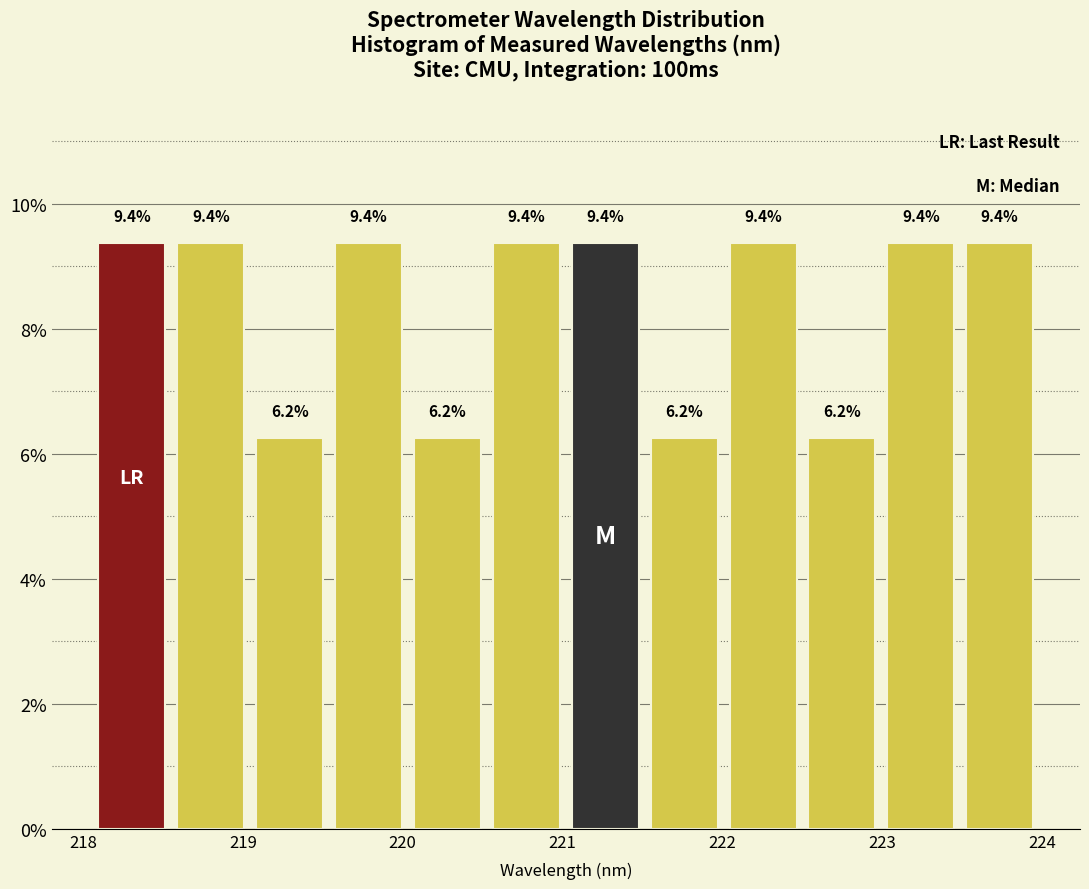

How tall is the bar that spans 221.5 to 222.0 on the x-axis? The bar edges are not printed on the chart, so give them approximately, as read against the axis.

6.2